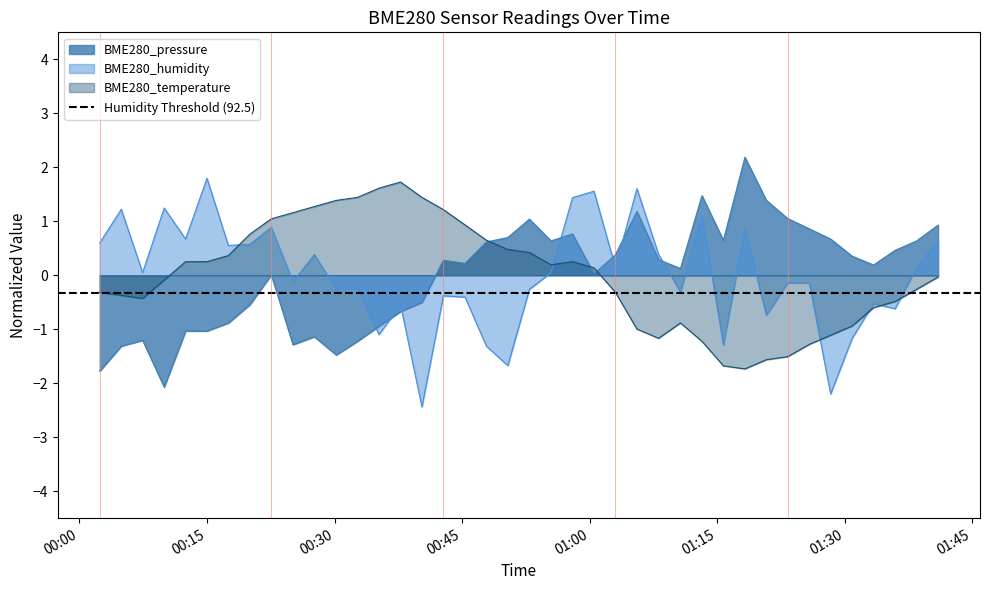

What is the difference between the second highest and minimum values in the BME280_humidity series?

4.0